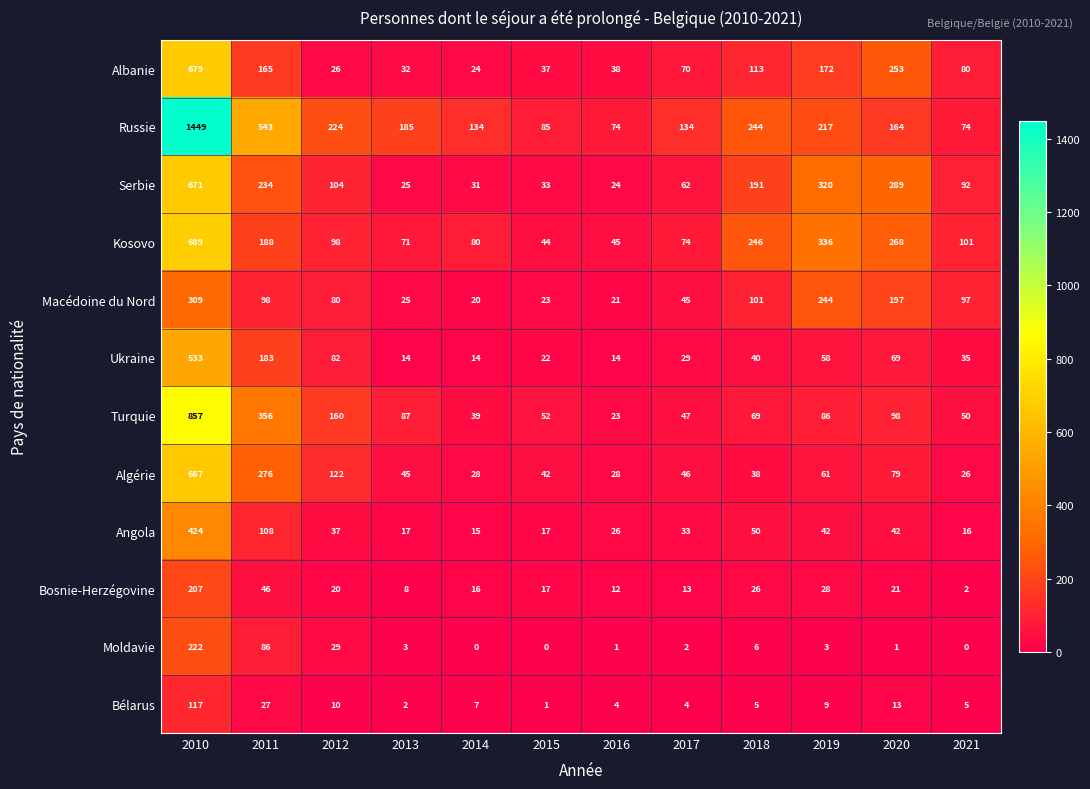

What is the difference between the second highest and minimum values in the Ukraine series?

169